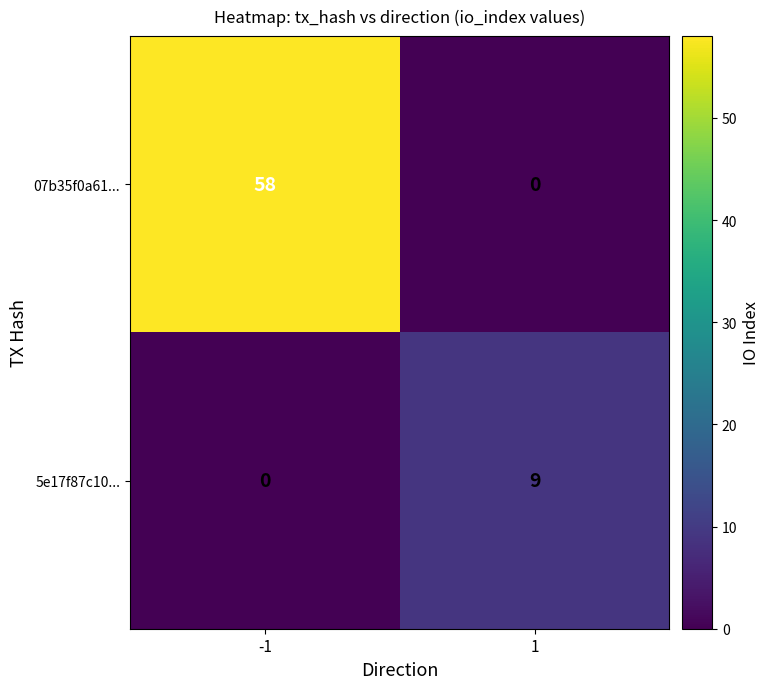

Which category has the highest value across all series?

-1